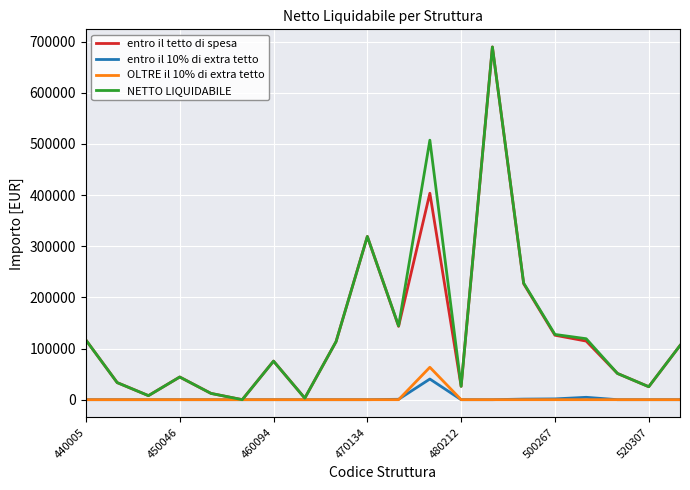

What is the greatest value displayed?

689391.9